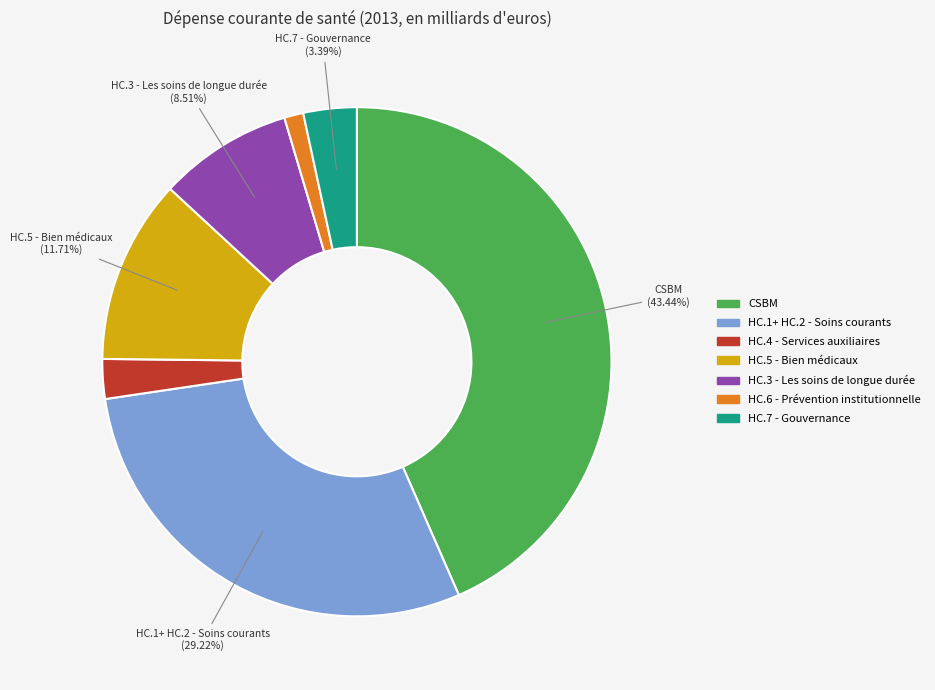

What percentage is the HC.1+ HC.2 - Soins courants slice, to the nearest percent?

29%